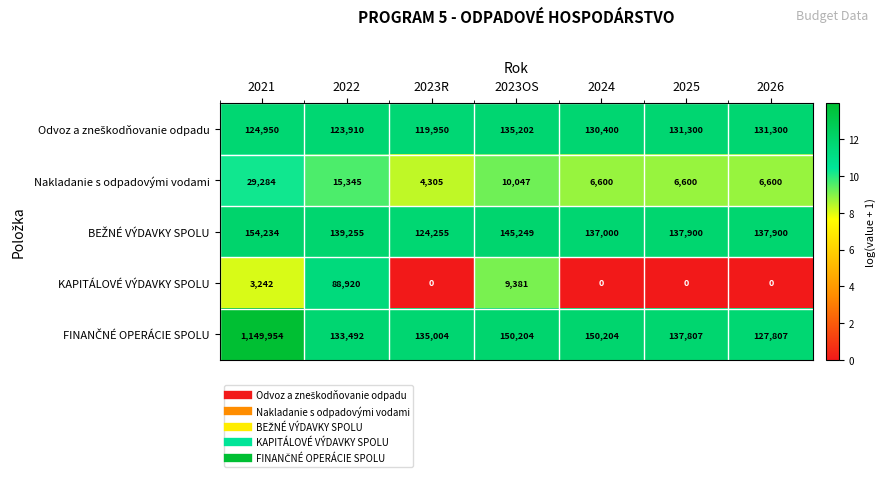

What is the difference between the Nakladanie s odpadovými vodami values at 2023OS and 2023R?

5742